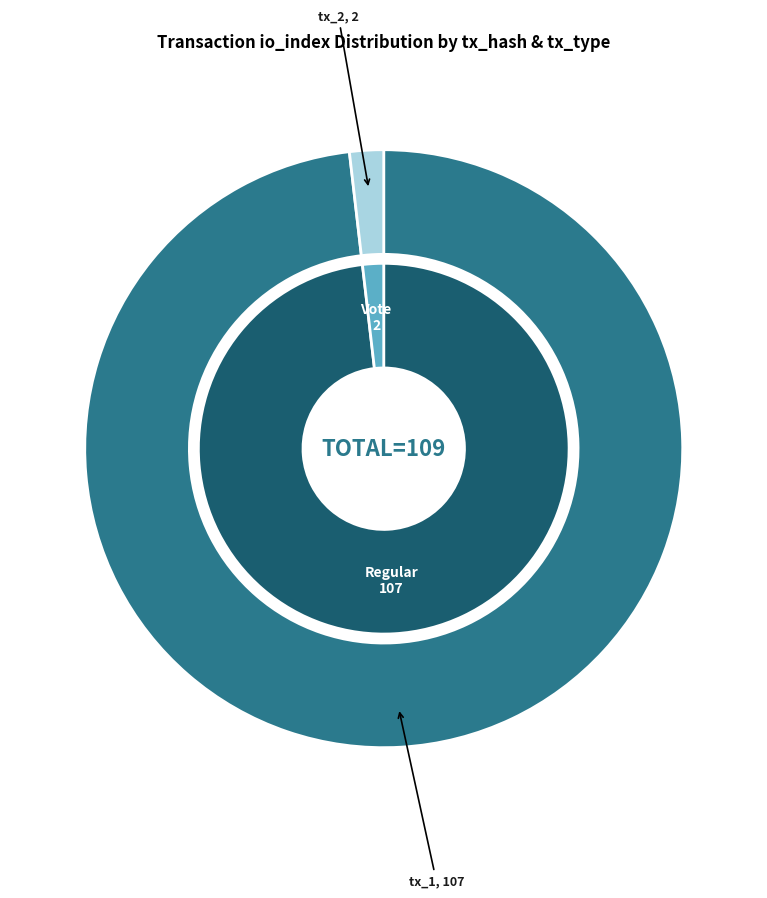

What percentage is NOT represented by 1?

98.2%